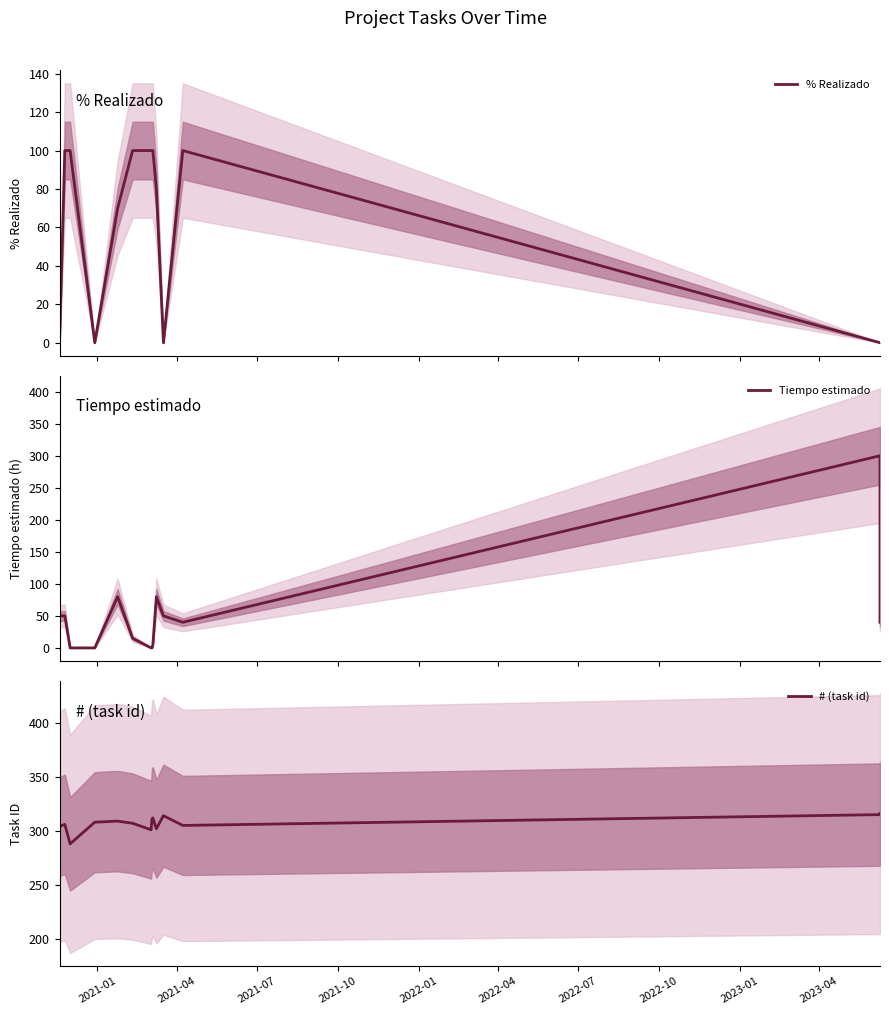

What is the difference between the maximum and minimum values in the % Realizado series?

100